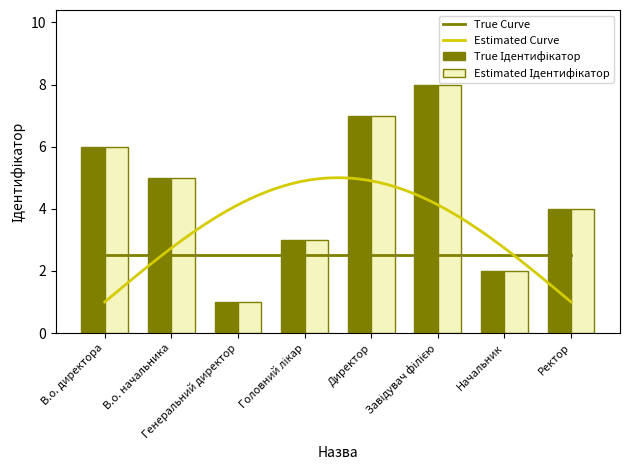

Reading left to right, extract all data points from this chart.

В.о. директора=6	В.о. начальника=5	Генеральний директор=1	Головний лікар=3	Директор=7	Завідувач філією=8	Начальник=2	Ректор=4